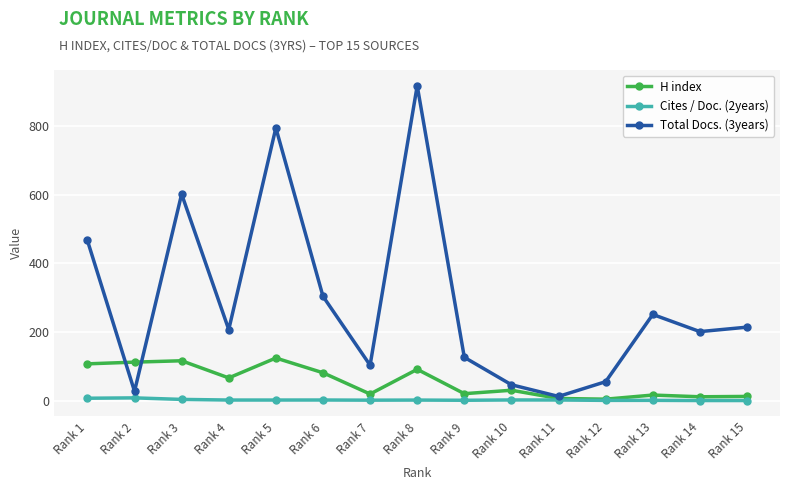

What is the value of the H index point at the 8th from the left?

91.0